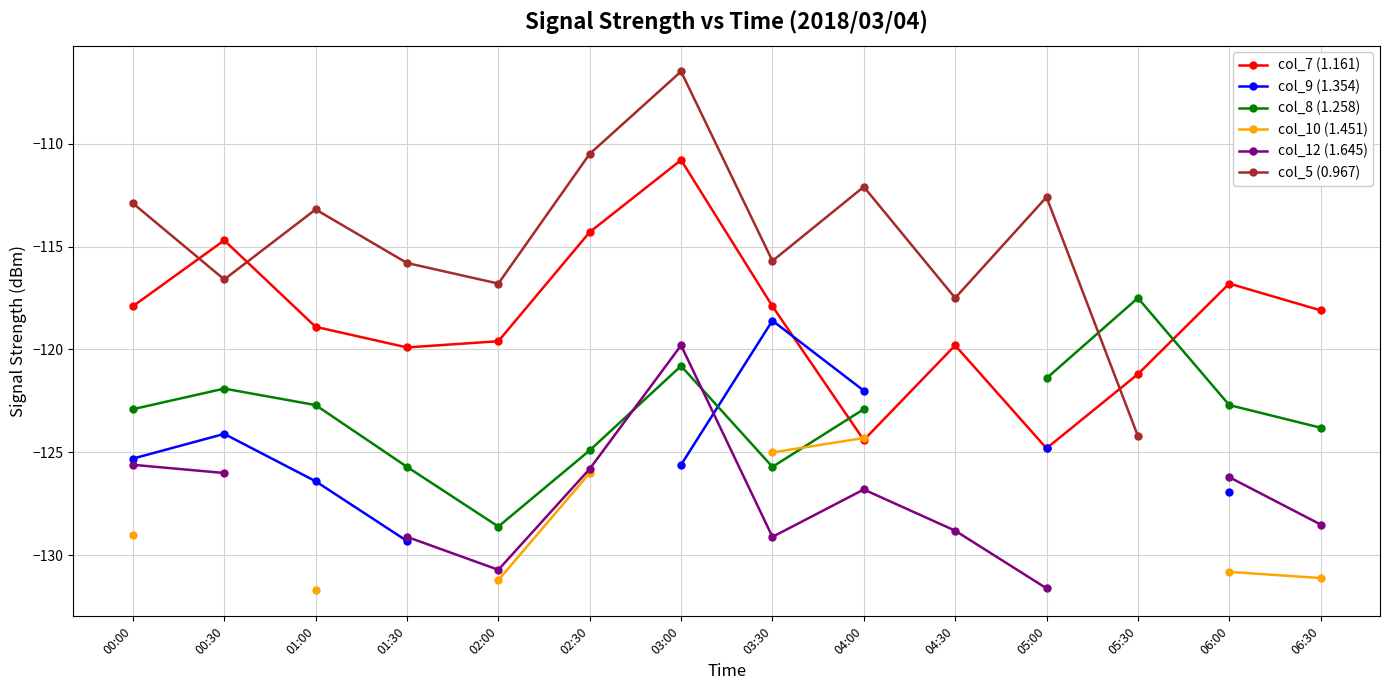

What is the value of the col_9 (1.354) point at the 4th from the left?

-129.3